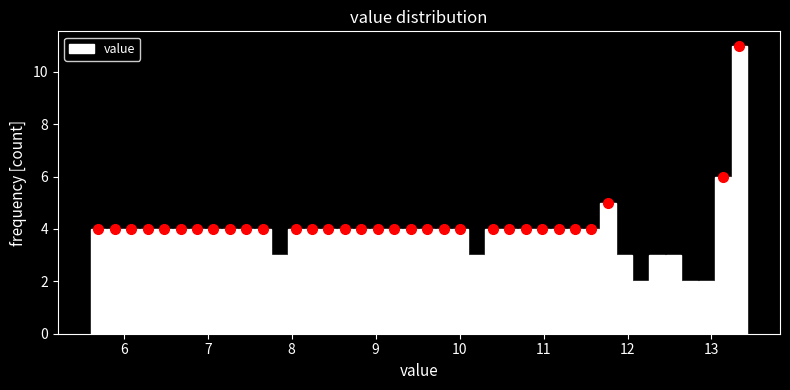

Around what value on the x-axis is the tallest bar? Give the approximate position of its centre, as read against the axis.

13.3